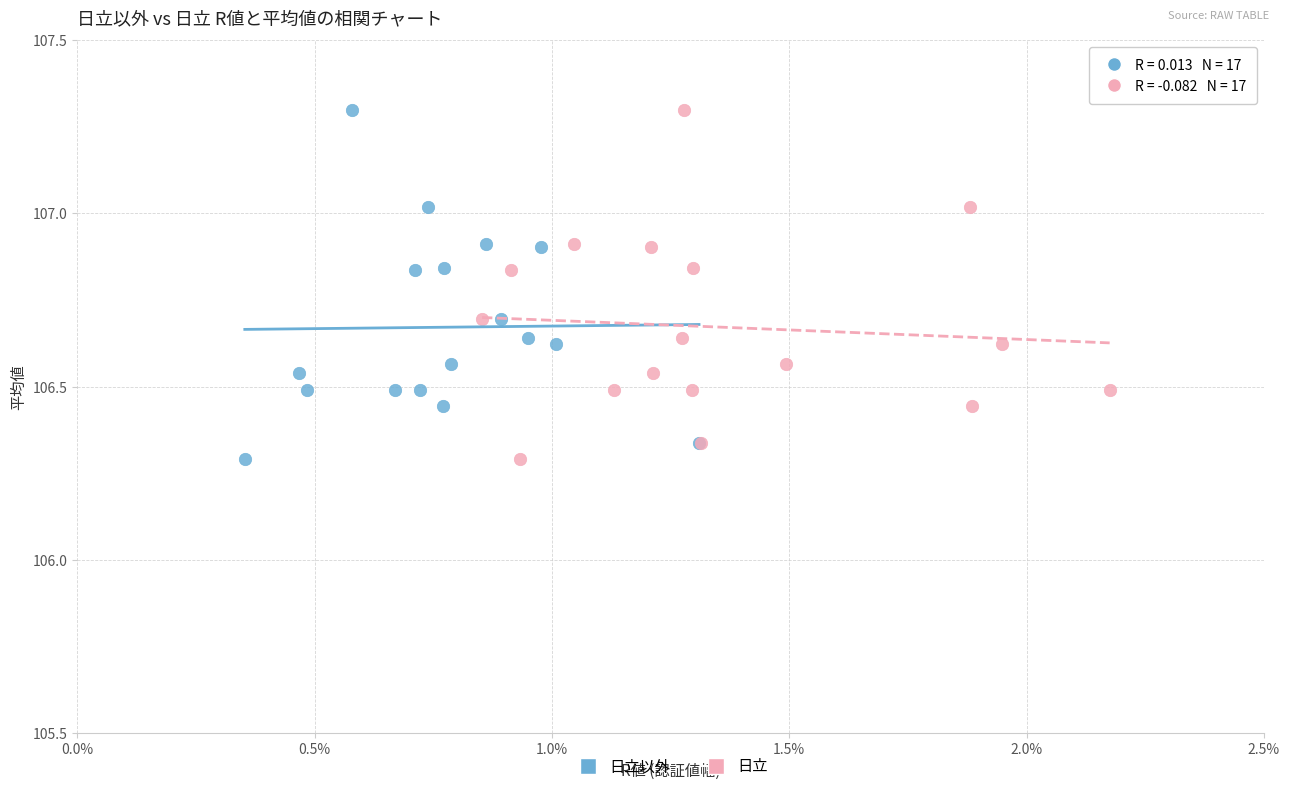

What are all the series names shown in the legend?

日立以外, 日立